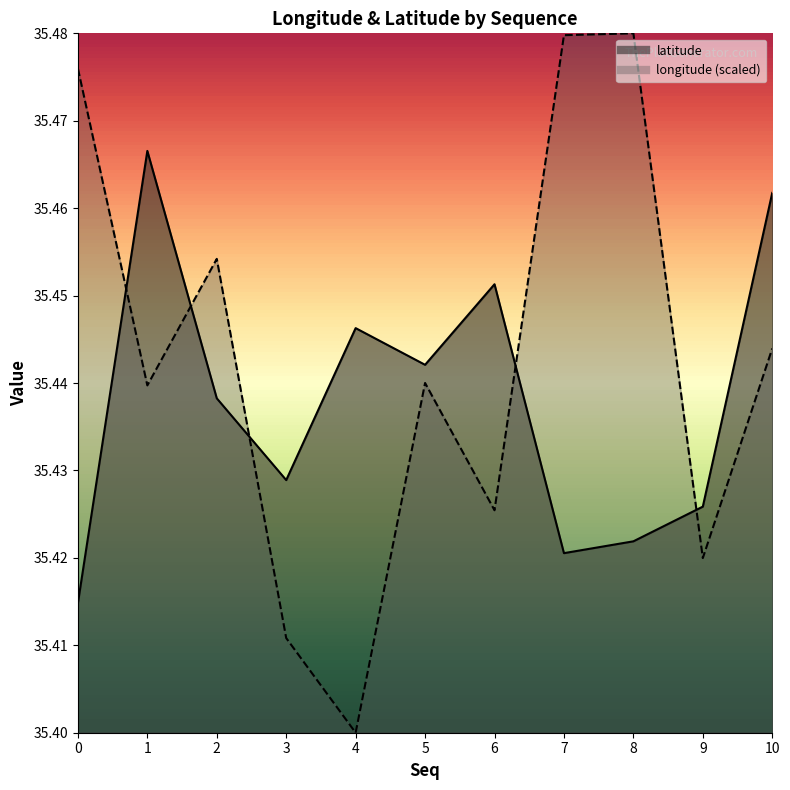

Which category has the lowest value across all series?

4